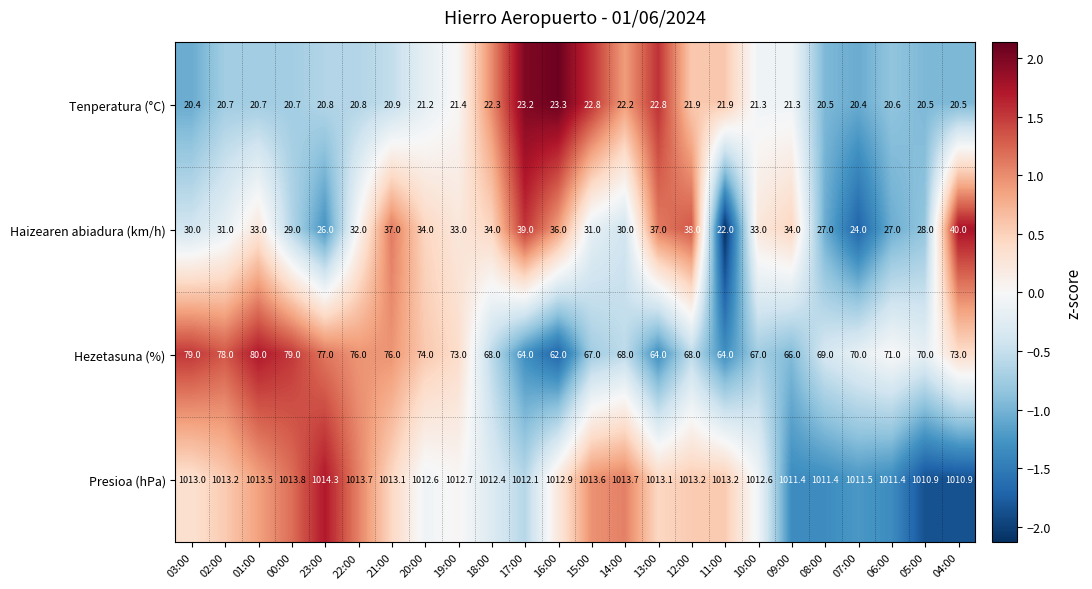

Between 22:00 and 21:00, which series saw the biggest shift?

Haizearen abiadura (km/h)